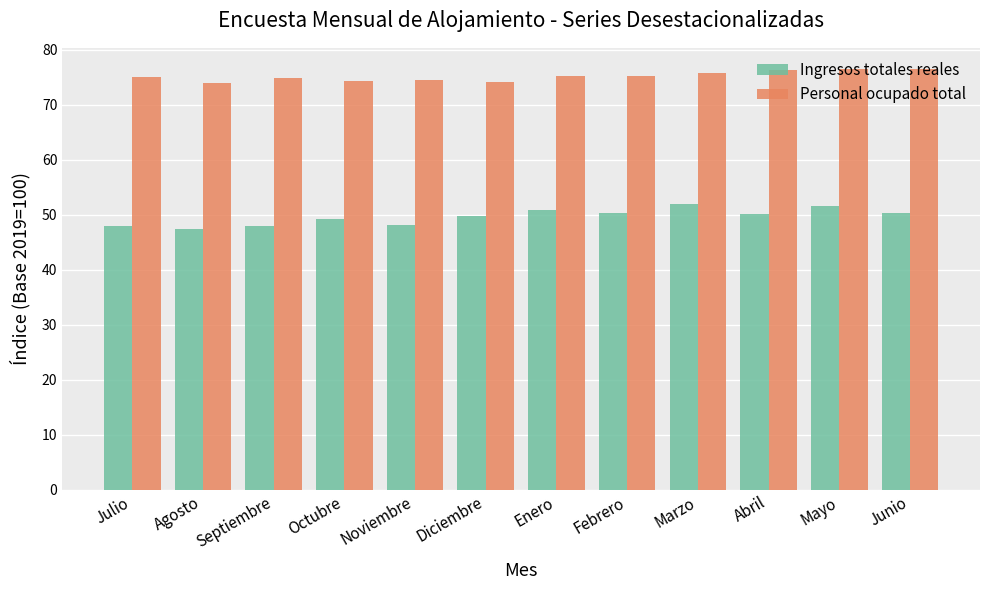

Which series has the largest range (max minus min)?

Ingresos totales reales